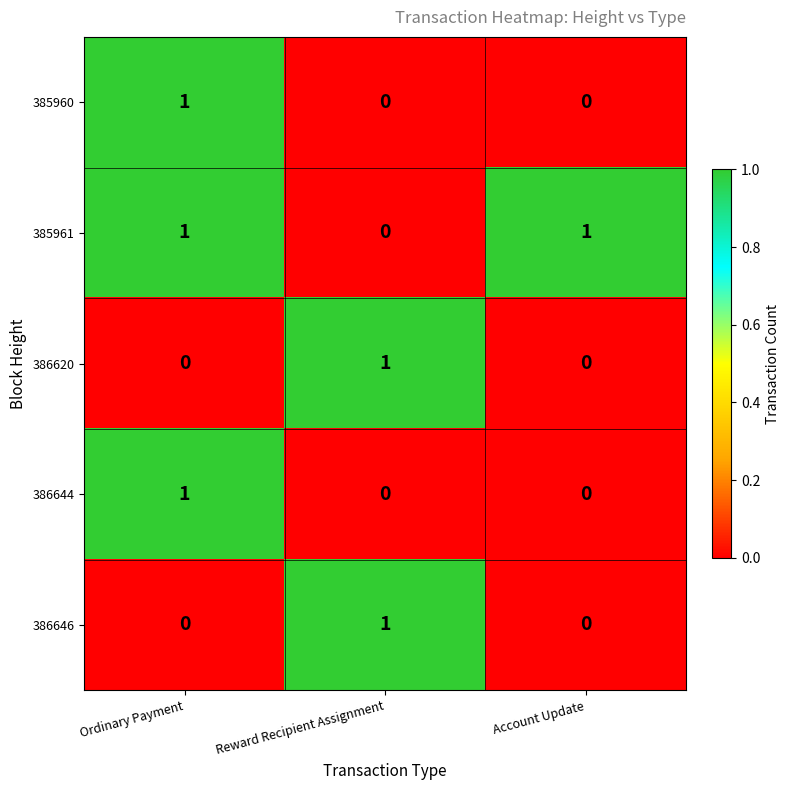

The 386644 series shows 2 at Ordinary Payment. True or false?

False